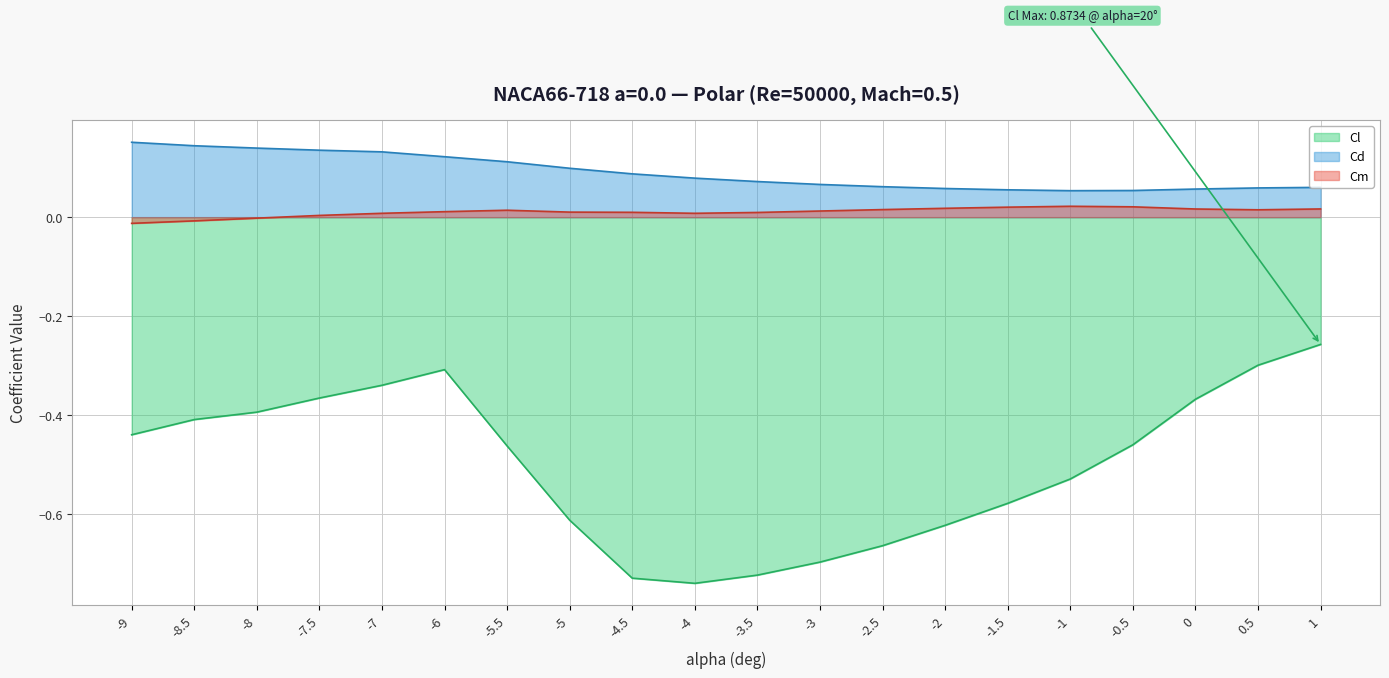

At which category does the chart reach its minimum across all series?

-4